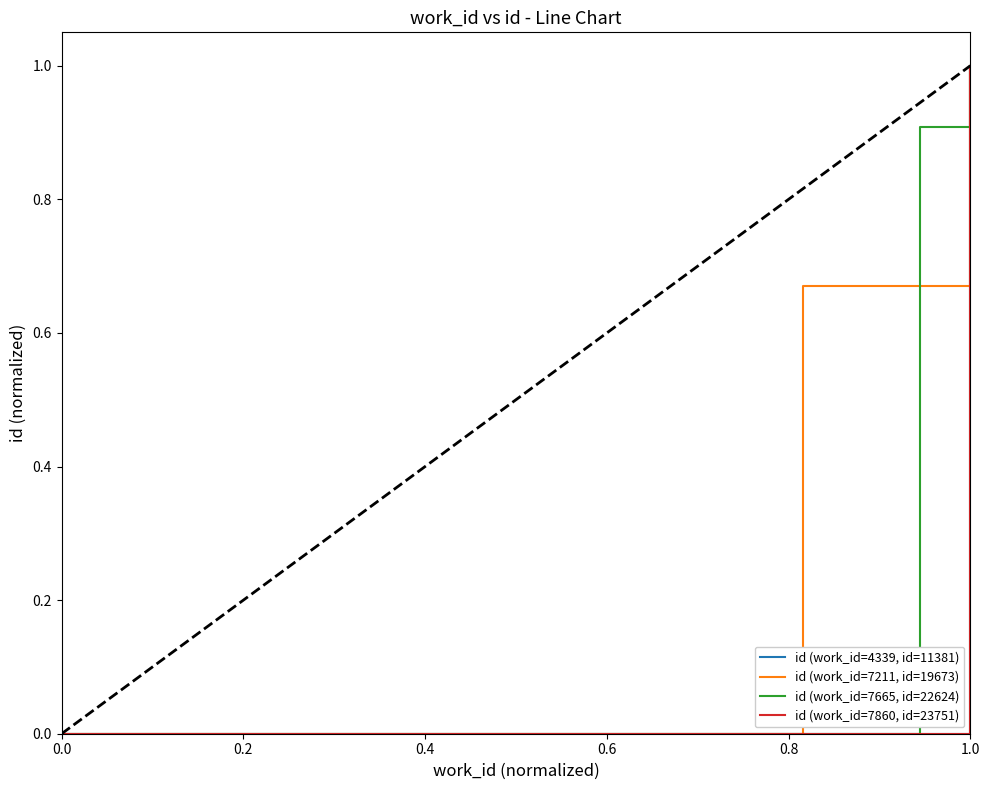

How many id (work_id=7860, id=23751) values are between 0 and 1?

3